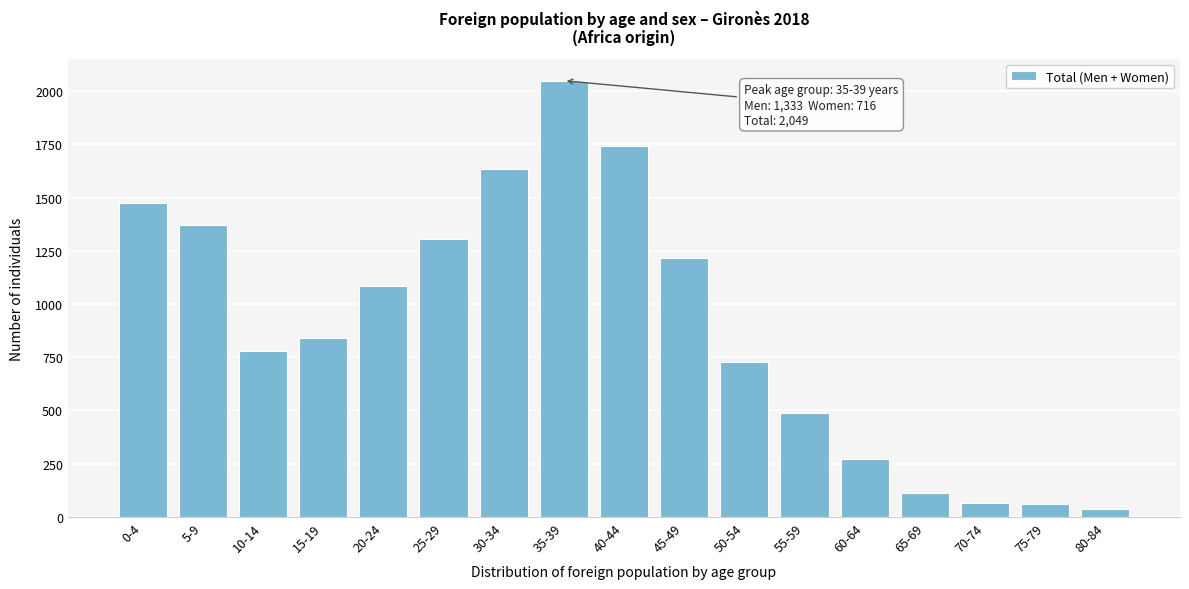

What is the difference between the maximum and minimum values?

2014